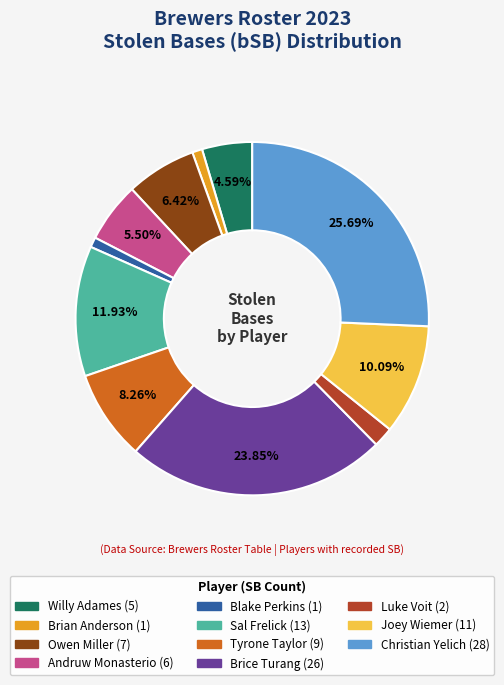

Which has a higher value, Luke Voit or Andruw Monasterio?

Andruw Monasterio